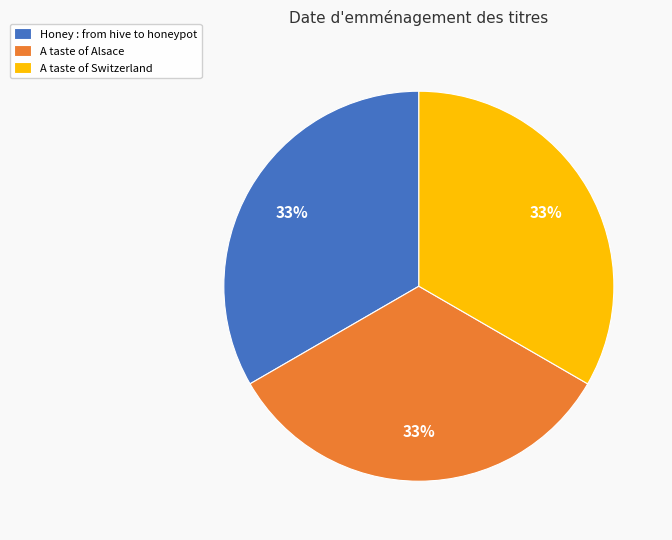

To the nearest percent, what percentage of the pie is A taste of Switzerland?

33%